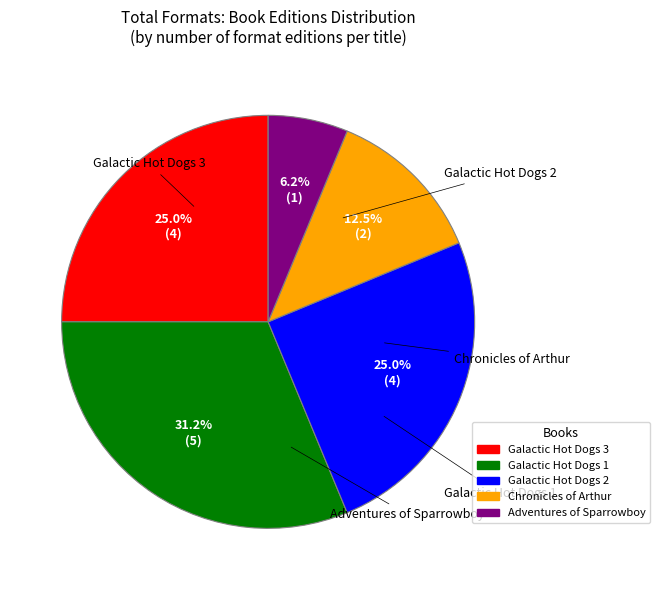

Rank the categories by value from highest to lowest.

Galactic Hot Dogs 1, Galactic Hot Dogs 3, Galactic Hot Dogs 2, Chronicles of Arthur, Adventures of Sparrowboy